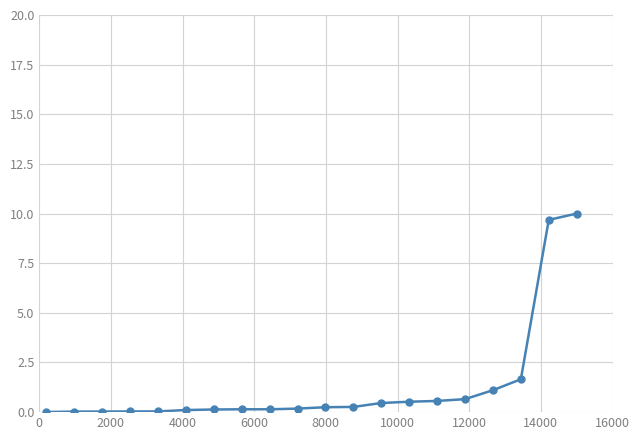

What is the value of the 19th point from the left?

9.7